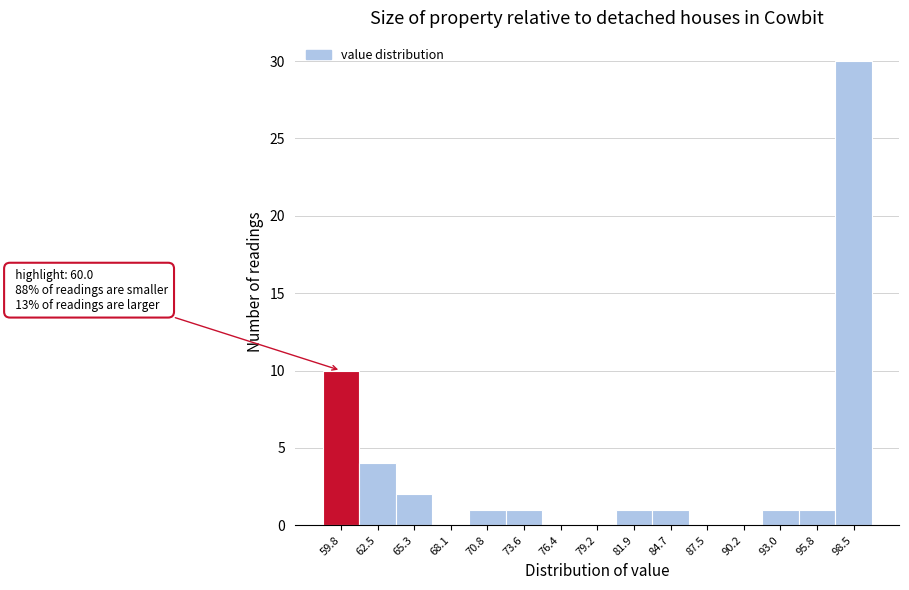

Over which range of the x-axis is the bar tallest?

97.0 to 100.0